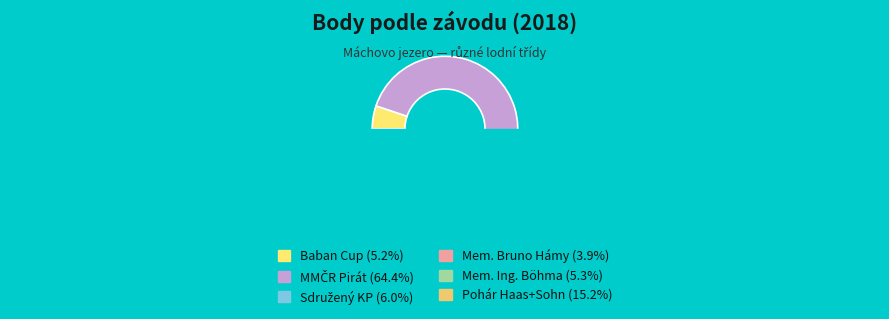

True or false: 181707 accounts for 16% of the total.

False